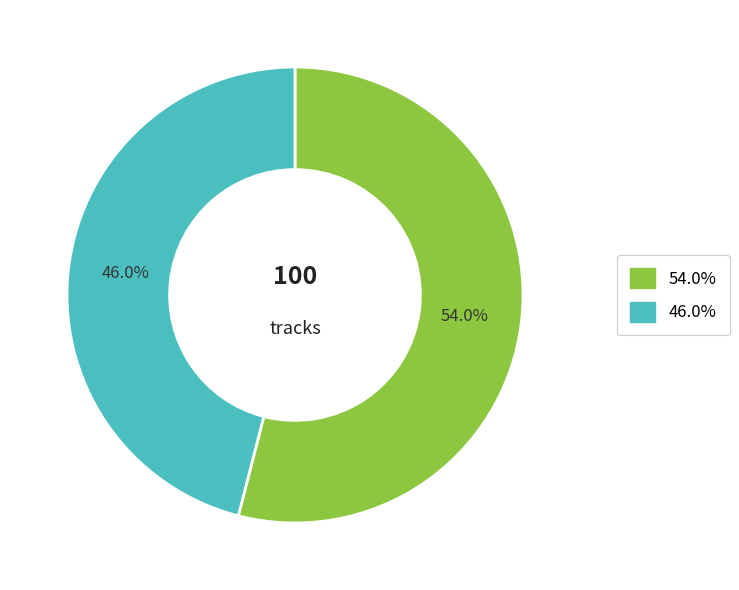

Is there a majority slice in this chart?

Yes